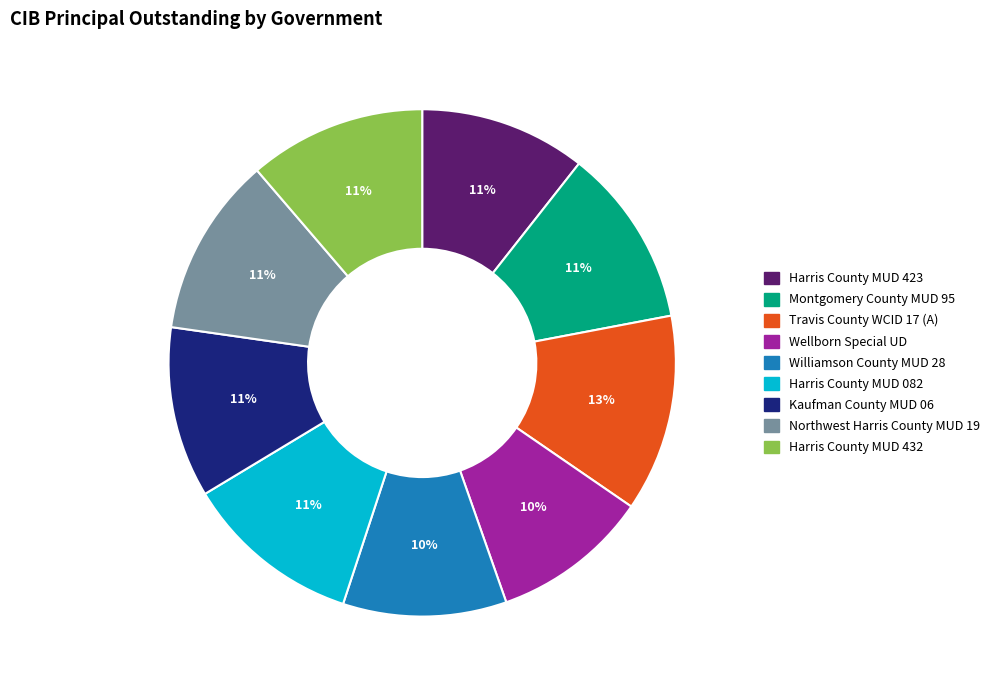

To the nearest percent, what is the average slice percentage?

11%